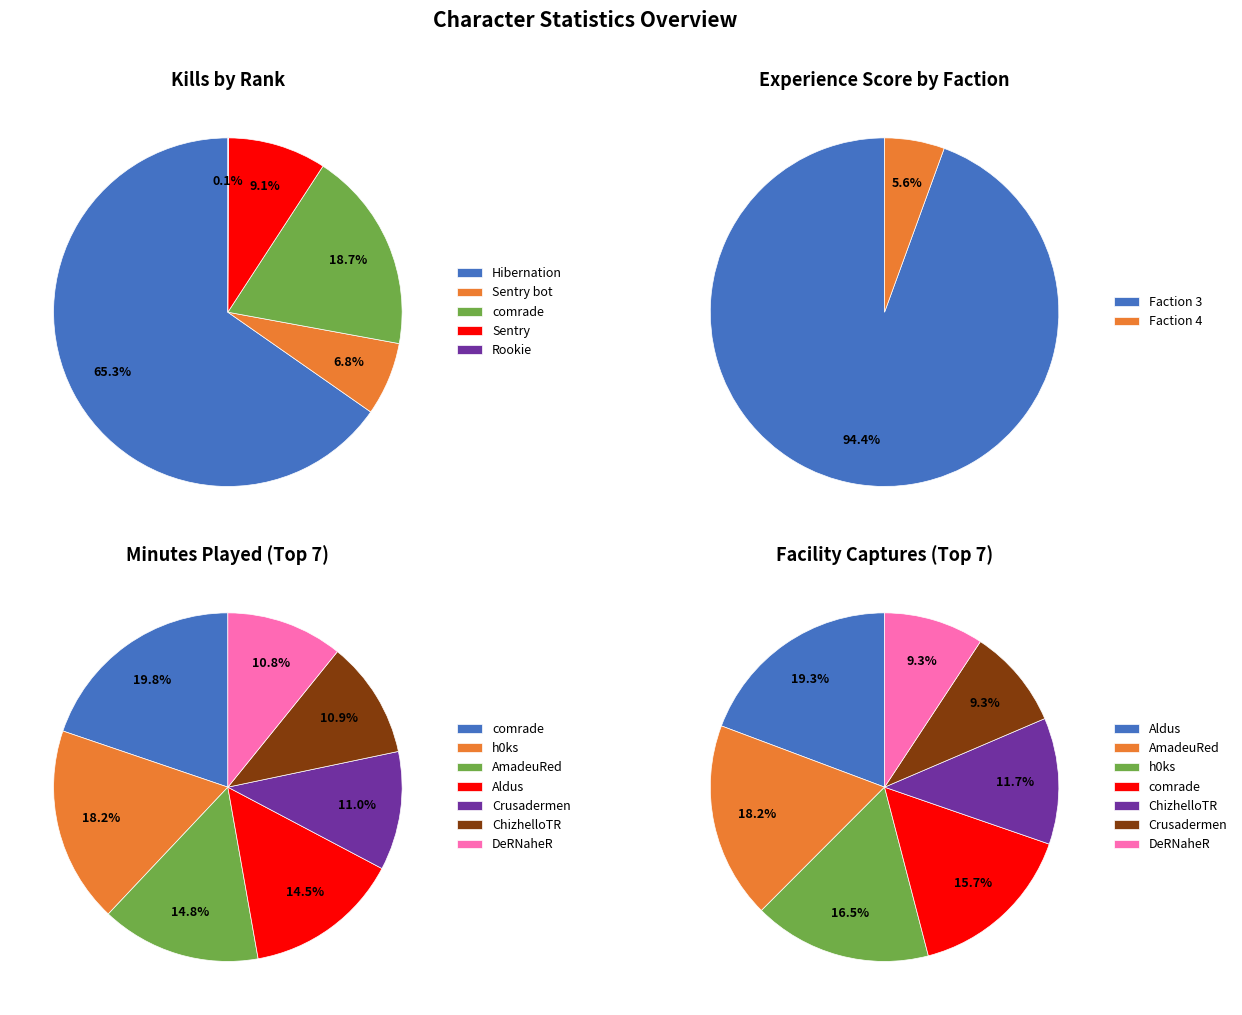

Is Crusadermen the majority of the pie?

No